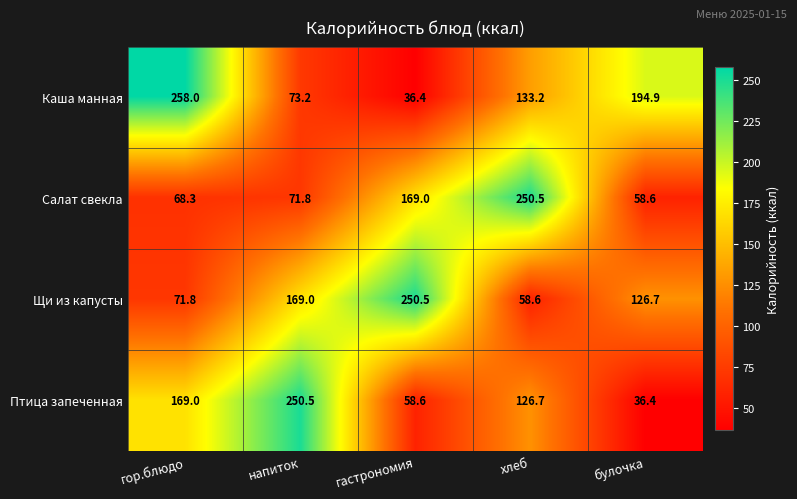

List the labels in order of Каша манная value, smallest first.

гастрономия, напиток, хлеб, булочка, гор.блюдо